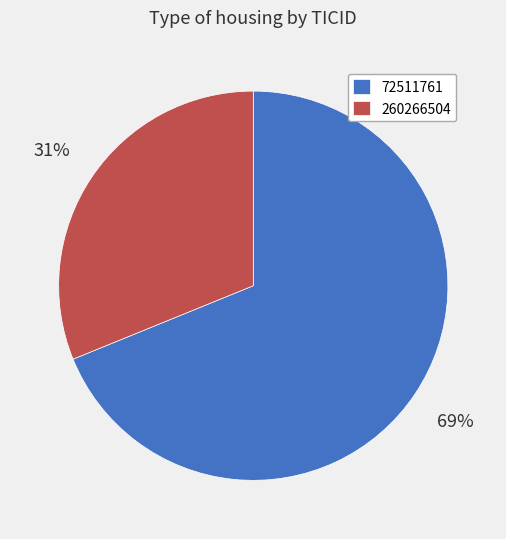

Which category accounts for the majority?

72511761